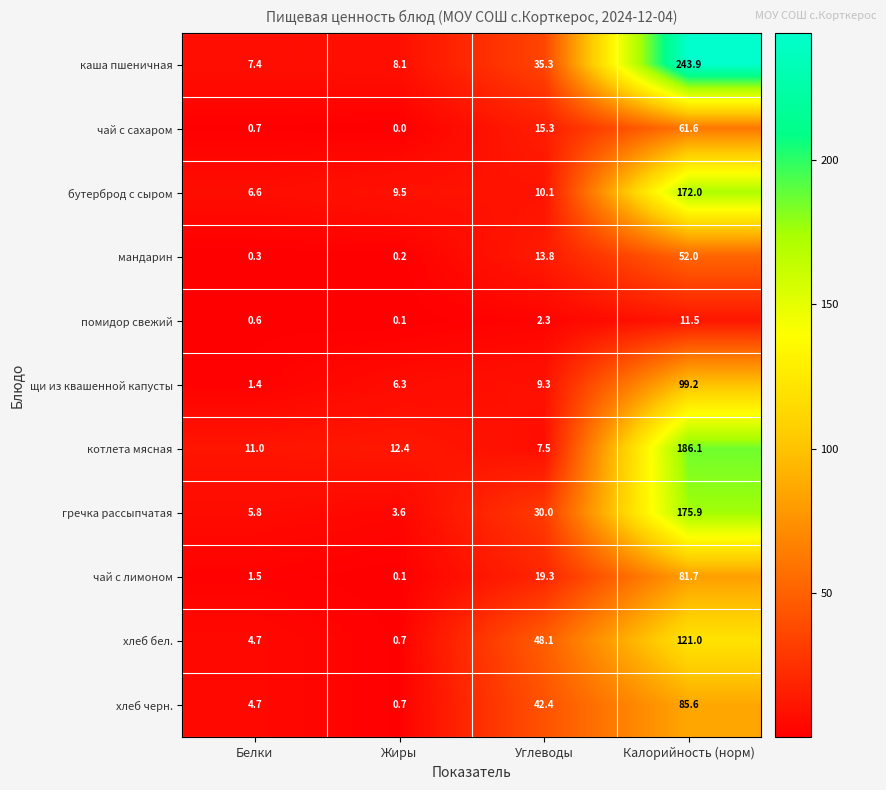

The щи из квашенной капусты series shows 1.4 at Белки. True or false?

True